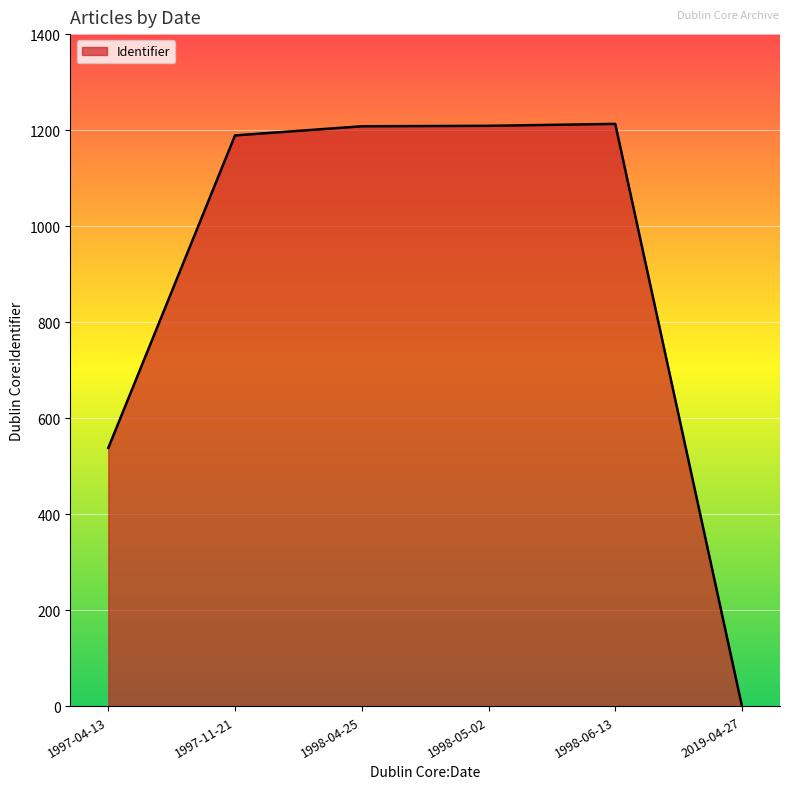

How many lines are shown in the chart?

1